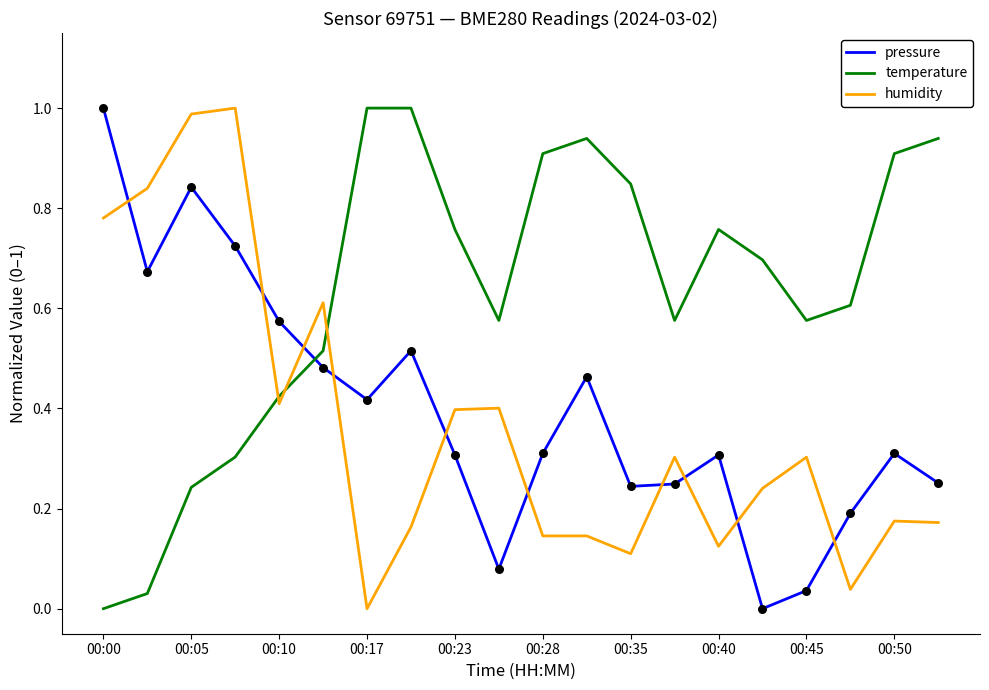

True or false: pressure and humidity intersect in this chart.

True